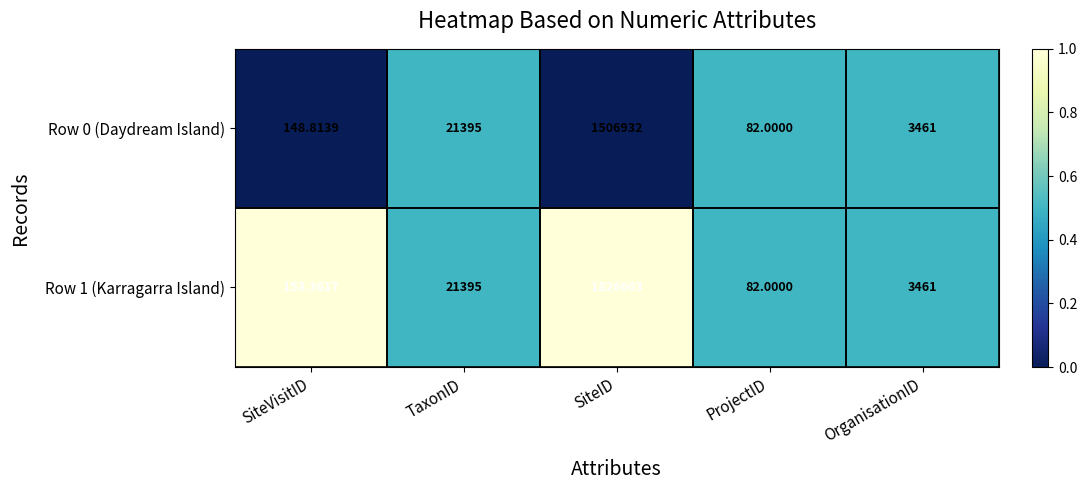

Which series changed the most between SiteVisitID and ProjectID?

Row 1 (Karragarra Island)